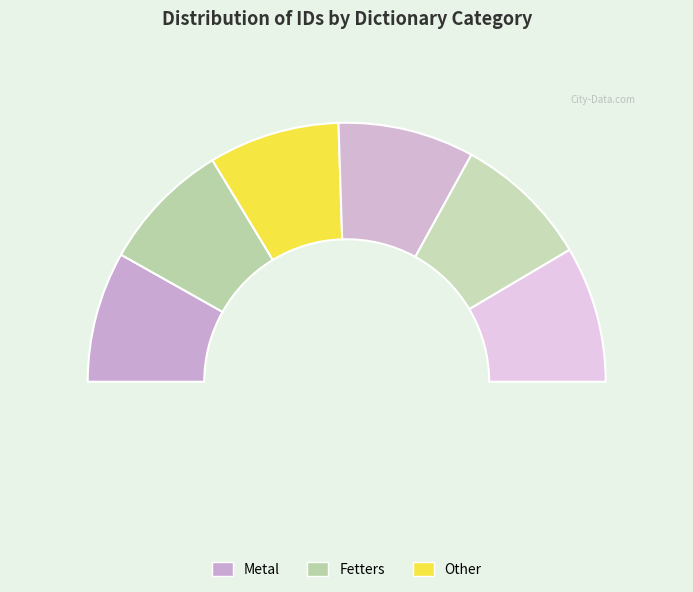

What is the change in value from Metal (9639) to Fetters (10032)?

+393